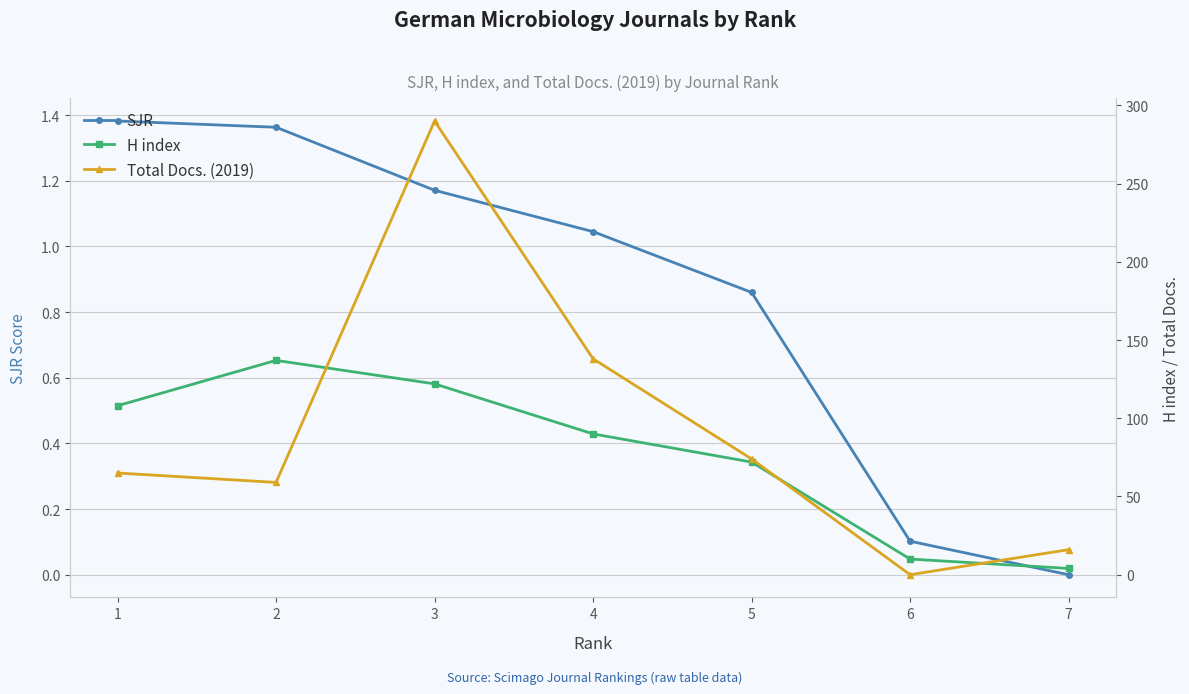

What is the spread (max minus min) of values at 7?

16.0